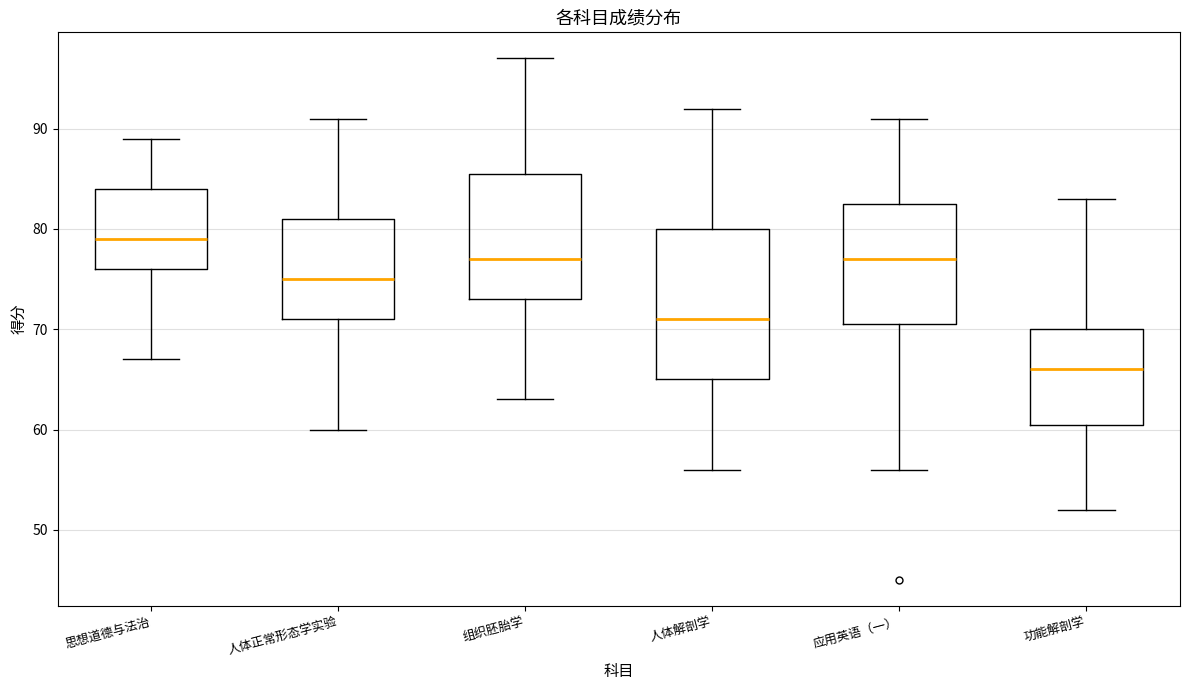

Where does the lower whisker of the box for 思想道德与法治 end on the y-axis? The values are not printed on the chart, so give them approximately, as read against the axis.

67